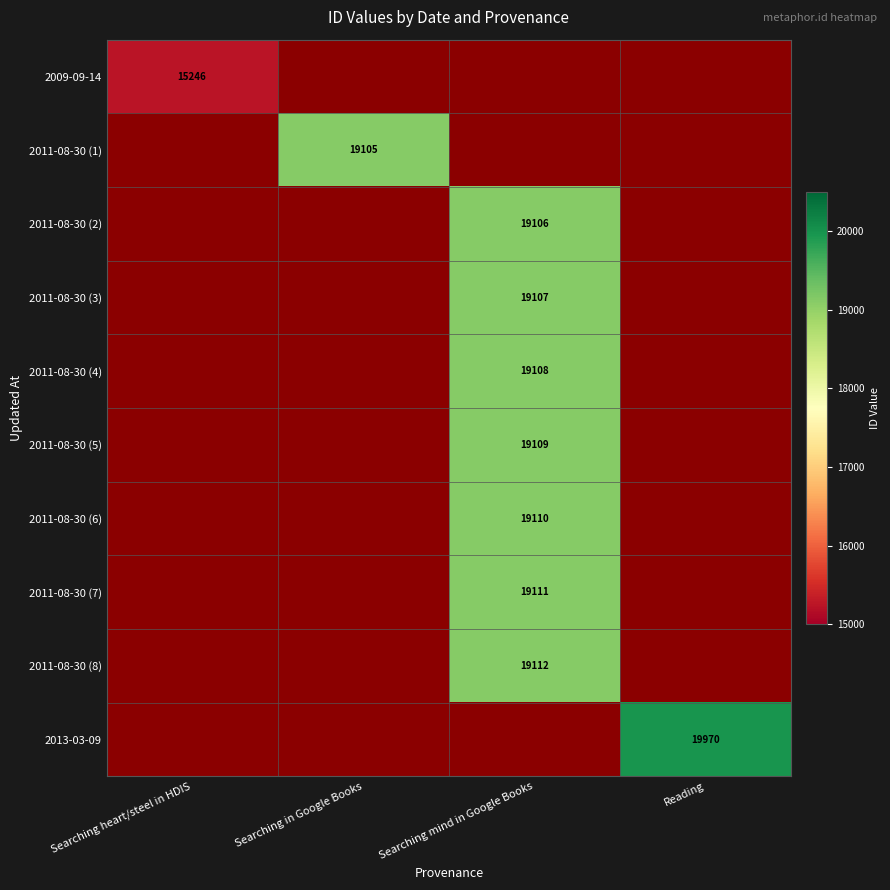

What is the approximate value of 2013-03-09 at Reading?

19970.0